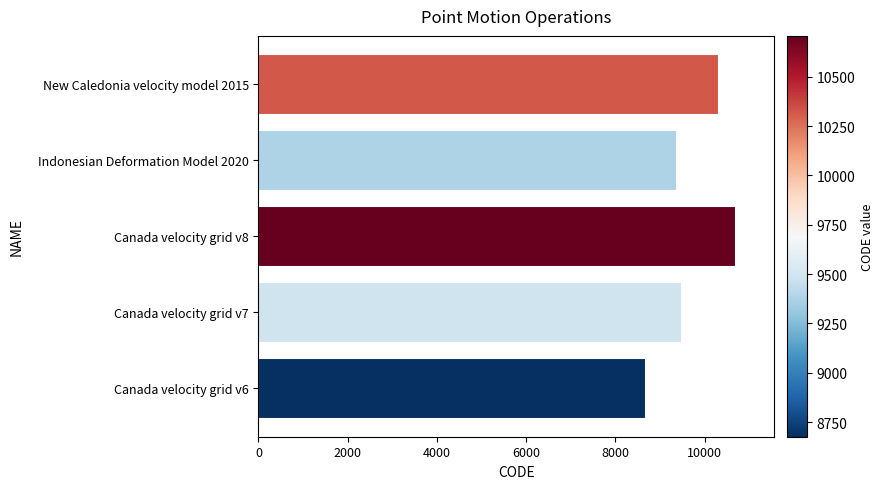

Does the chart contain any negative values?

No